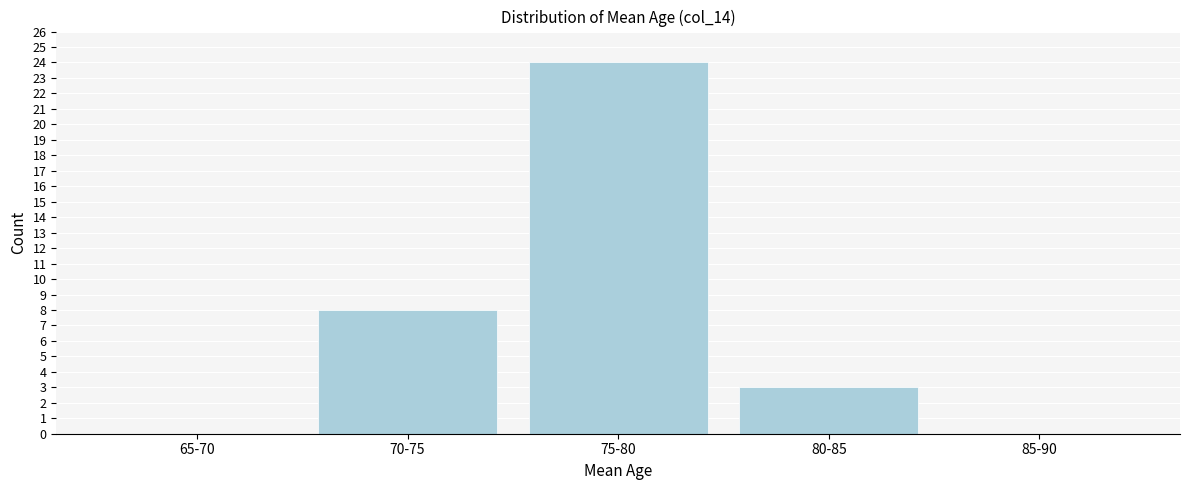

Reading right to left, transcribe all the data shown in this chart.

85-90=0	80-85=3	75-80=24	70-75=8	65-70=0